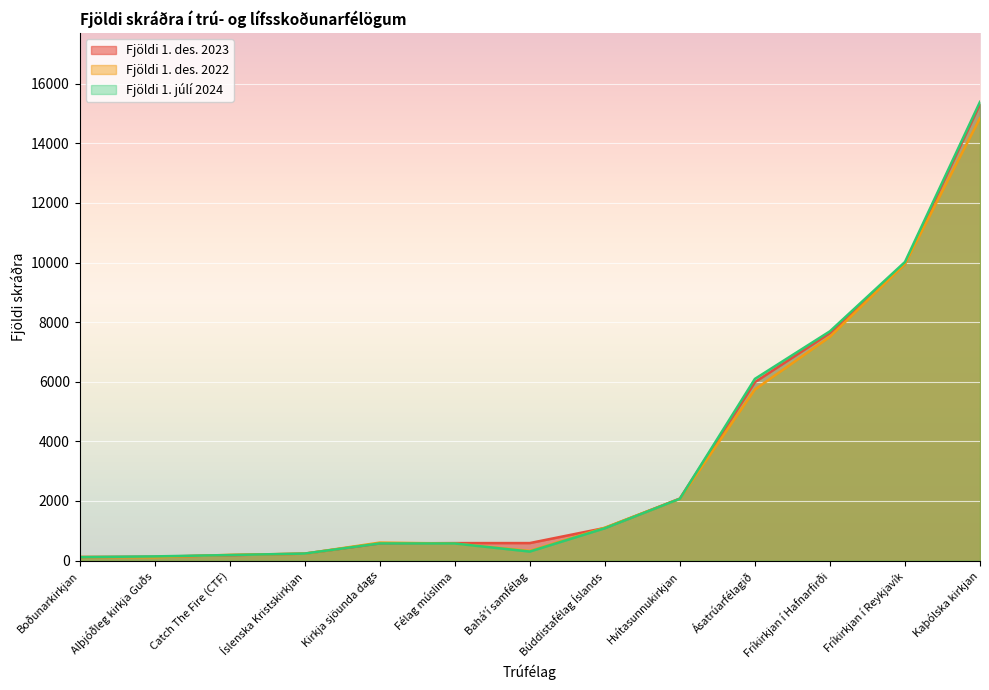

True or false: Fjöldi 1. des. 2023 and Fjöldi 1. júlí 2024 intersect in this chart.

True